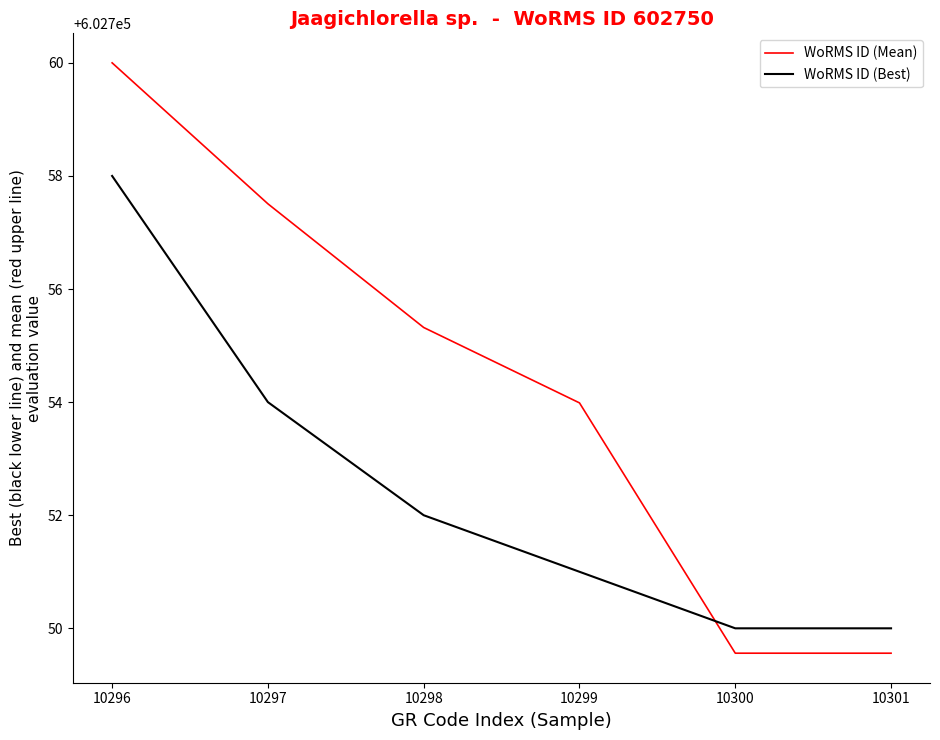

Where is WoRMS ID (Best) nearest to the value 602754?

10297